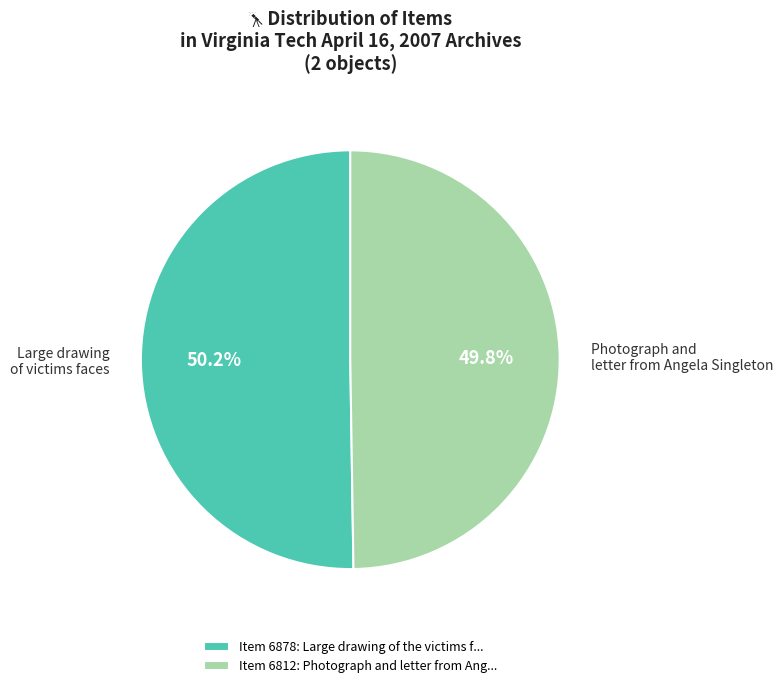

What is the ratio of the value at Item 6812: Photograph and letter from Ang... to the value at Item 6878: Large drawing of the victims f...?

1.0